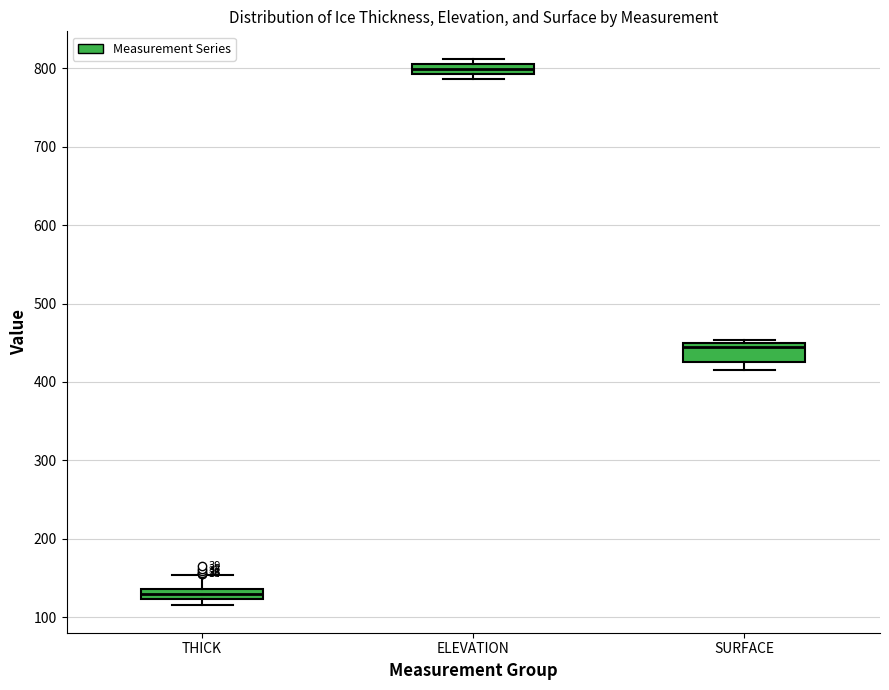

Where is the upper edge of the box for THICK on the y-axis? The values are not printed on the chart, so give them approximately, as read against the axis.

140